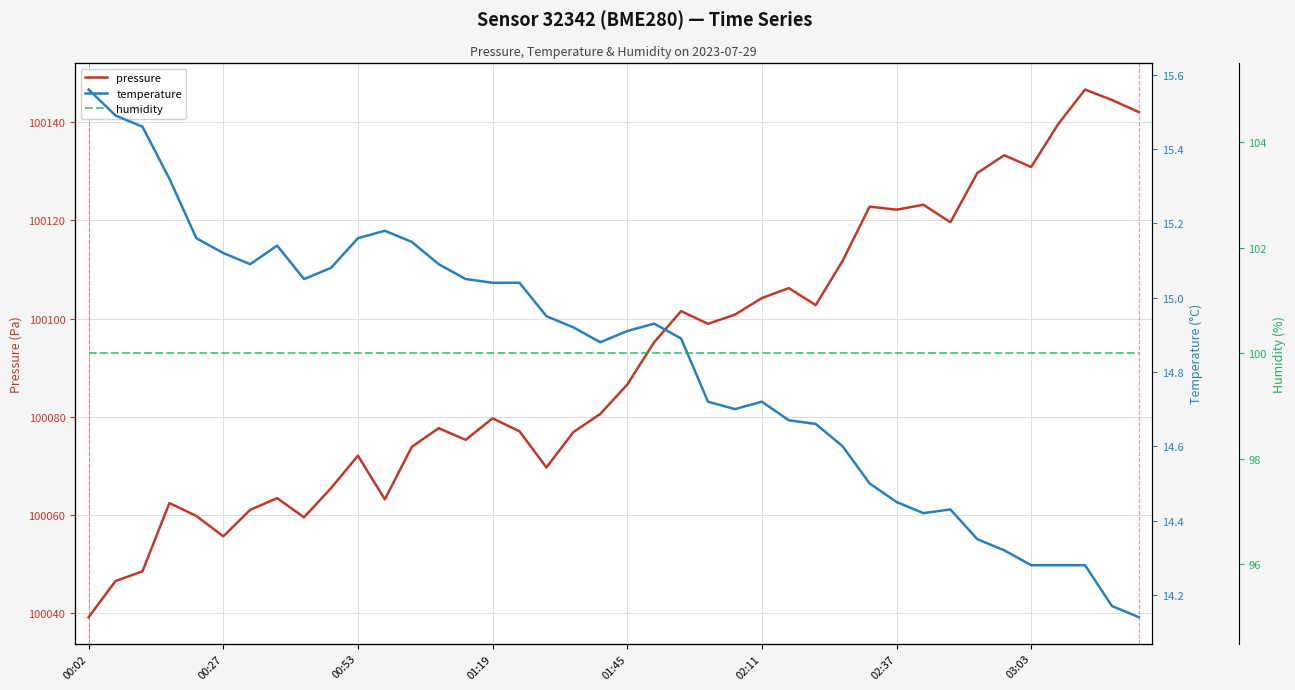

True or false: humidity and temperature intersect in this chart.

False